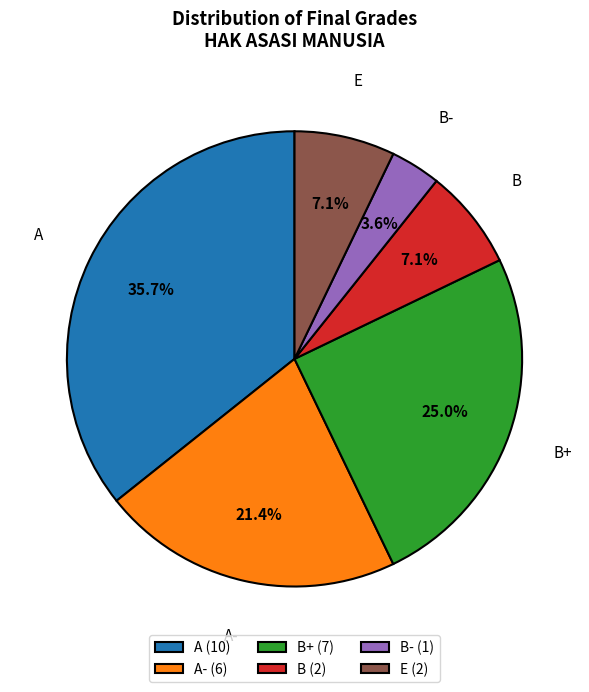

To the nearest percent, what portion does A- represent?

21%